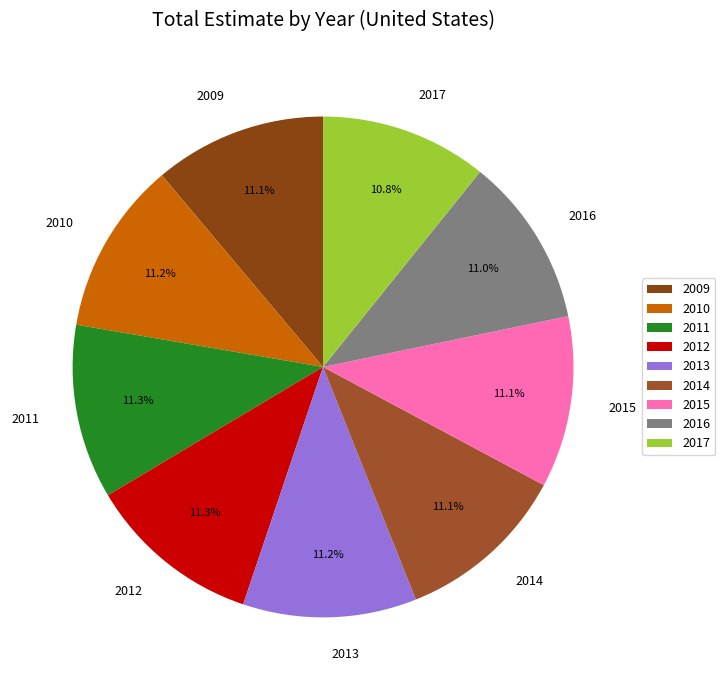

What is the ratio of the value at 2011 to the value at 2015?

1.0